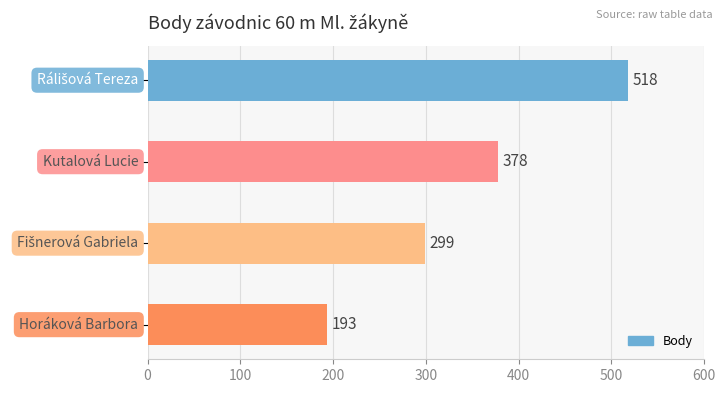

Count the values in the range 299 to 518.

3